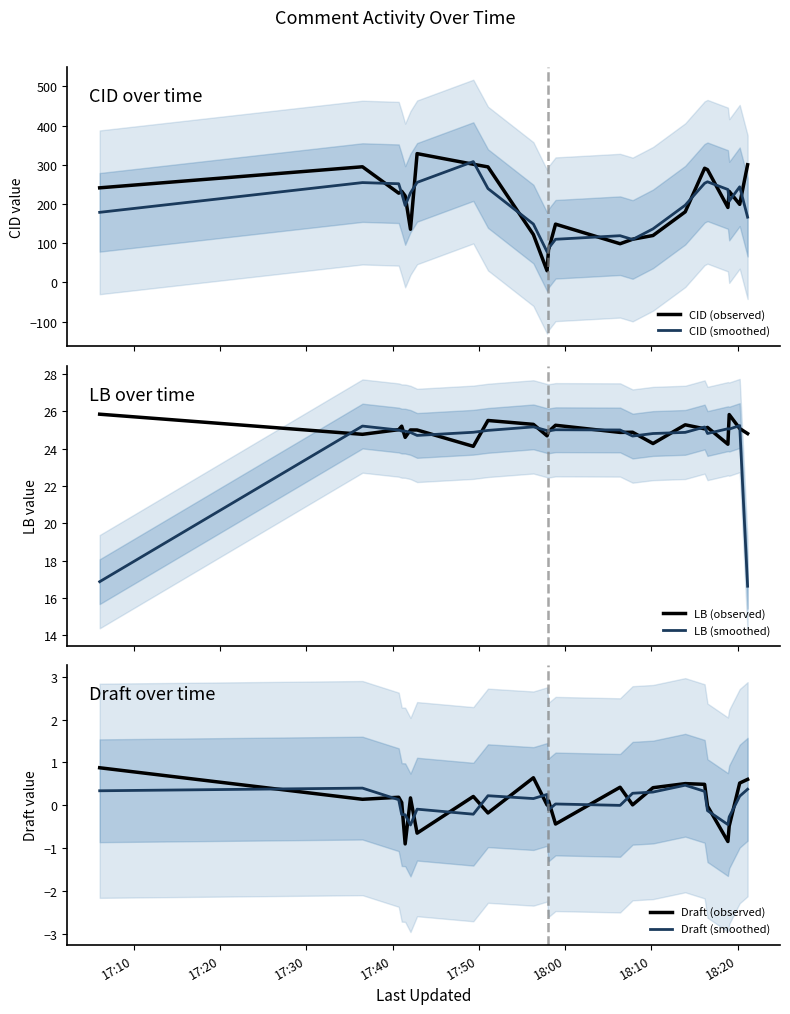

What are all the series names shown in the legend?

CID (observed), CID (smoothed), LB (observed), LB (smoothed), Draft (observed), Draft (smoothed)